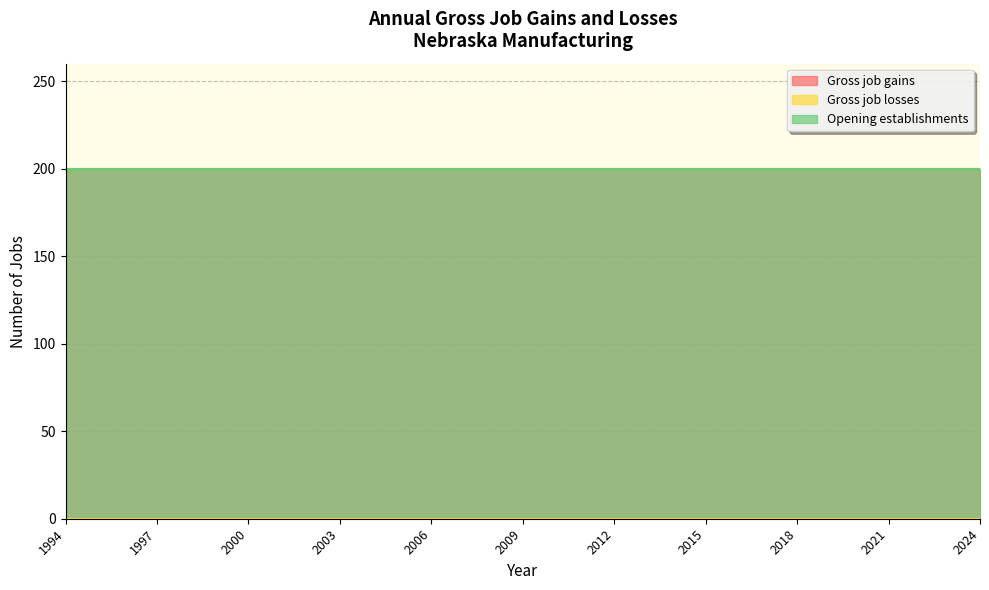

What is the value of the Gross job gains point at the 23rd from the left?

200